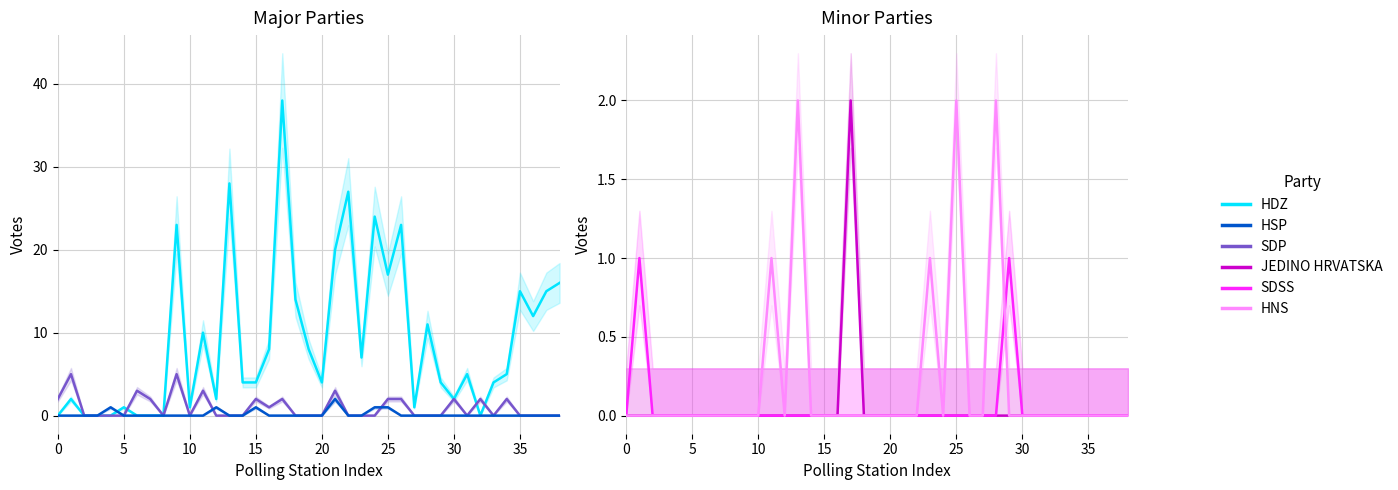

What is the value of the SDP point at the 22nd from the left?

3